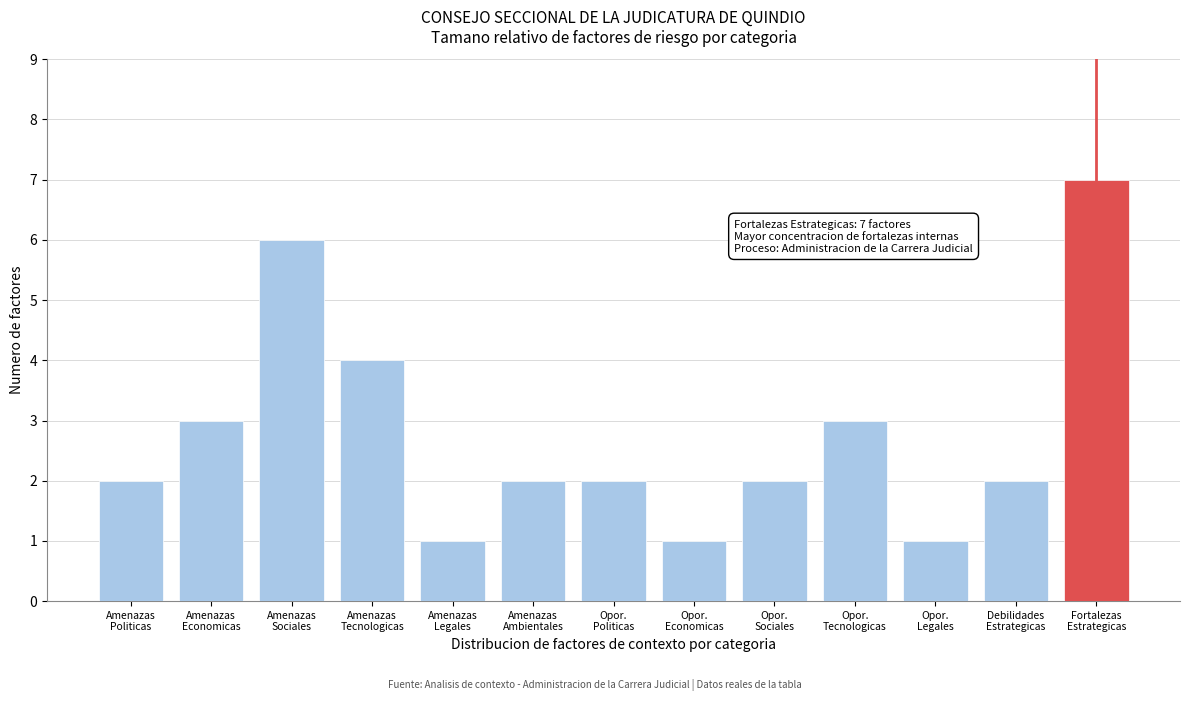

Reading left to right, what are all the values shown in this chart?

2	3	6	4	1	2	2	1	2	3	1	2	7